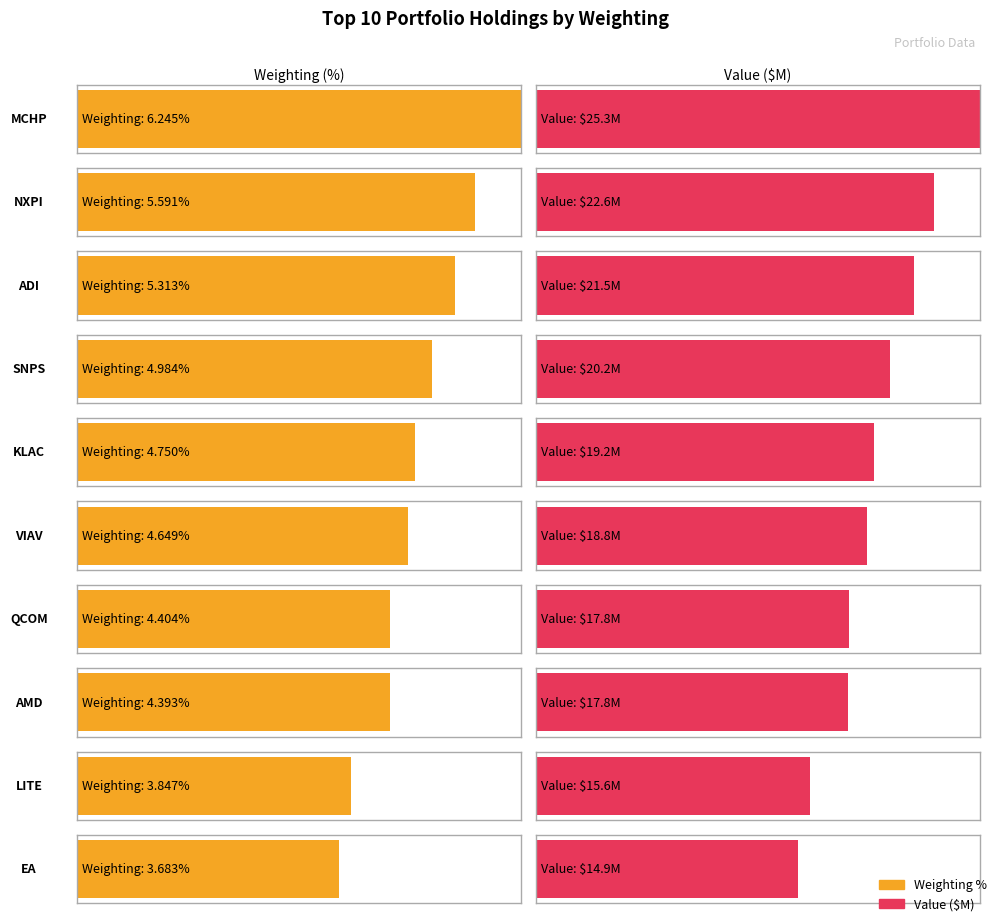

How many series are shown in this chart?

2